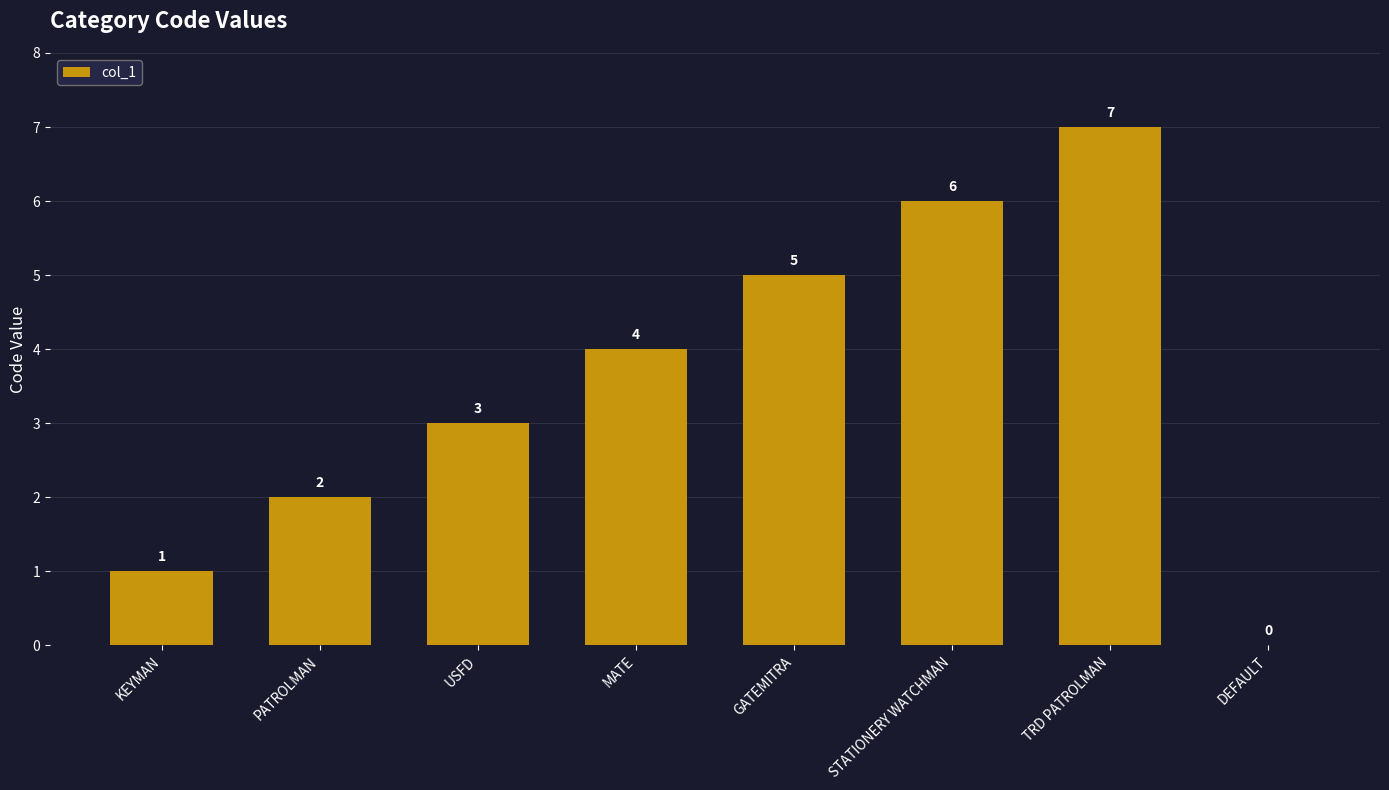

What is the sum of the values at KEYMAN and USFD?

4